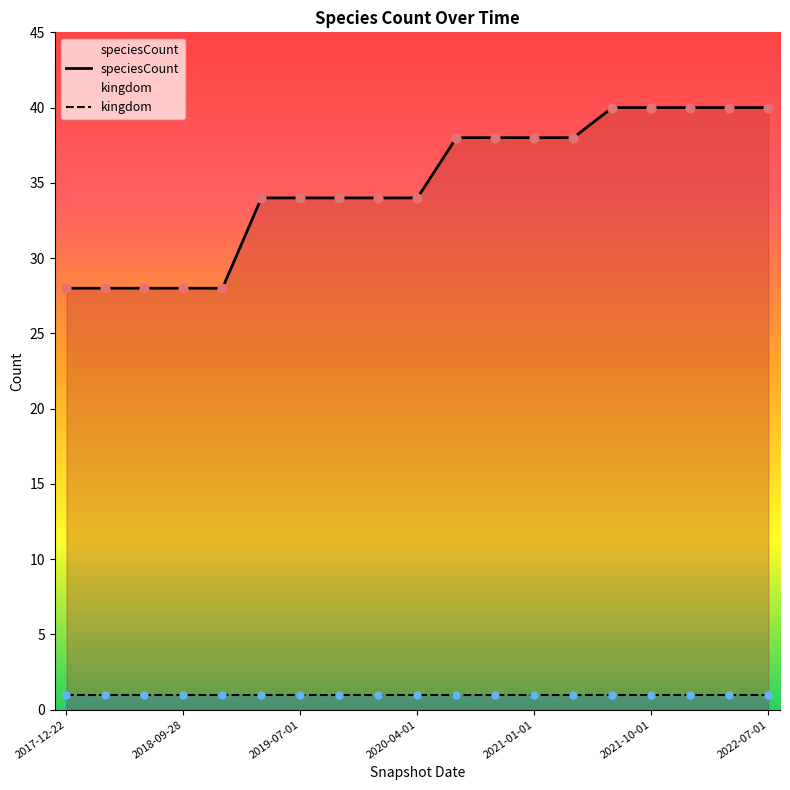

Which series has the widest spread of Y values?

speciesCount